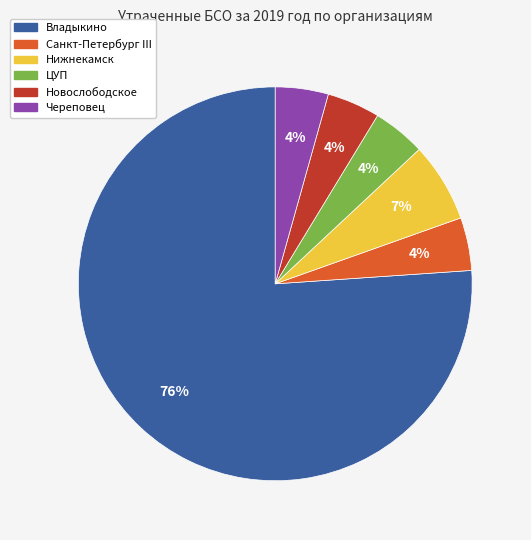

Count the number of slices in the pie.

6